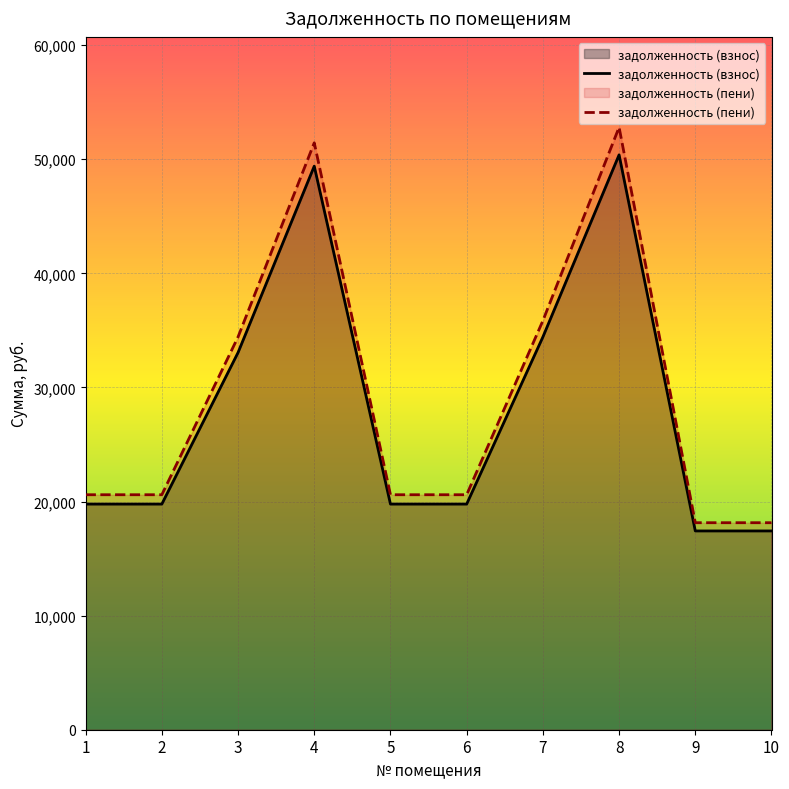

Reading left to right, transcribe all the data shown in this chart.

задолженность (взнос): 1=19777.0	2=19777.0	3=33055.7	4=49395.2	5=19777.0	6=19777.0	7=34421.4	8=50386.8	9=17422.6	10=17422.6
задолженность (пени): 1=20596.0	2=20596.0	3=34424.6	4=51440.8	5=20596.0	6=20596.0	7=35846.8	8=52804.8	9=18144.1	10=18144.1